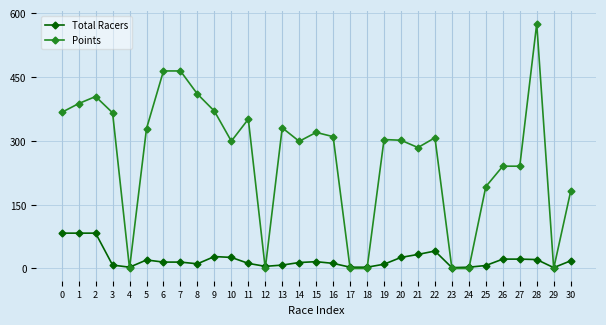

Rank the series by their average value, from lowest to highest.

Total Racers, Points